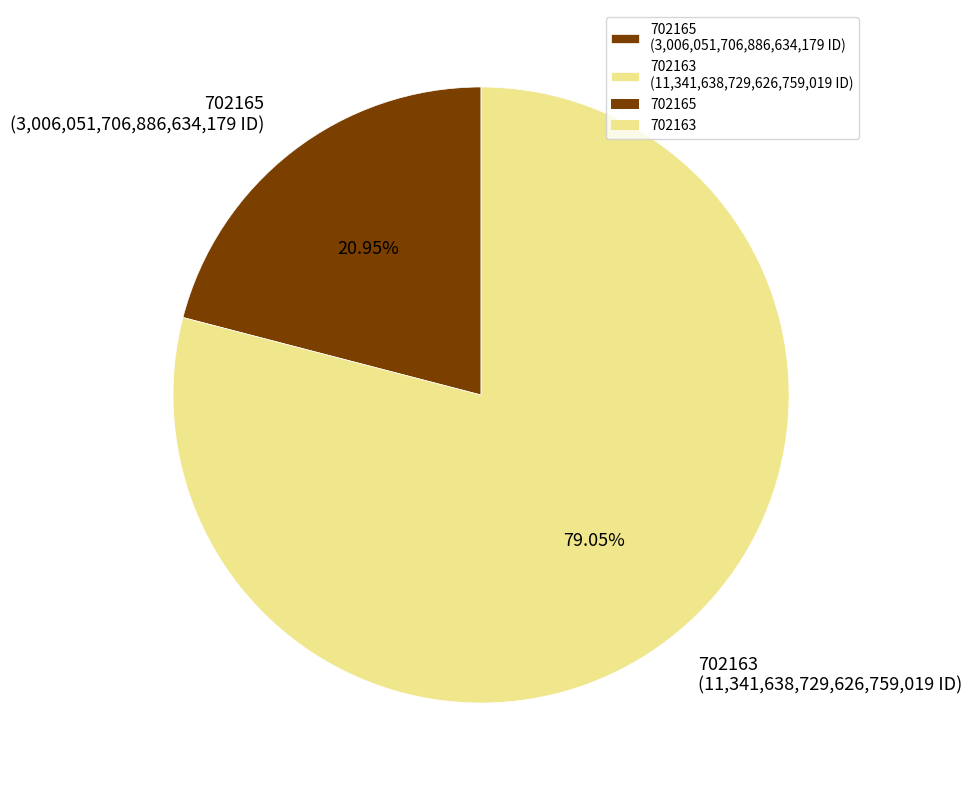

Which category has the smallest portion of the pie?

702165